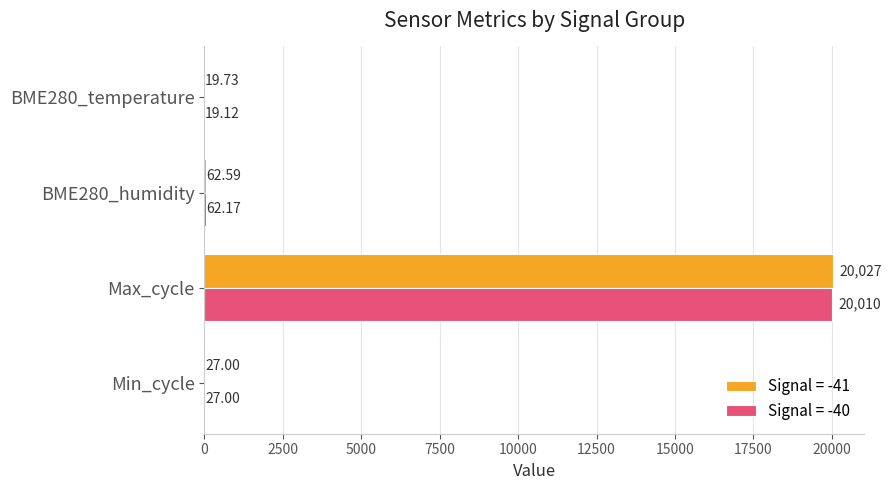

Which series changed the most between Max_cycle and BME280_humidity?

Signal = -41